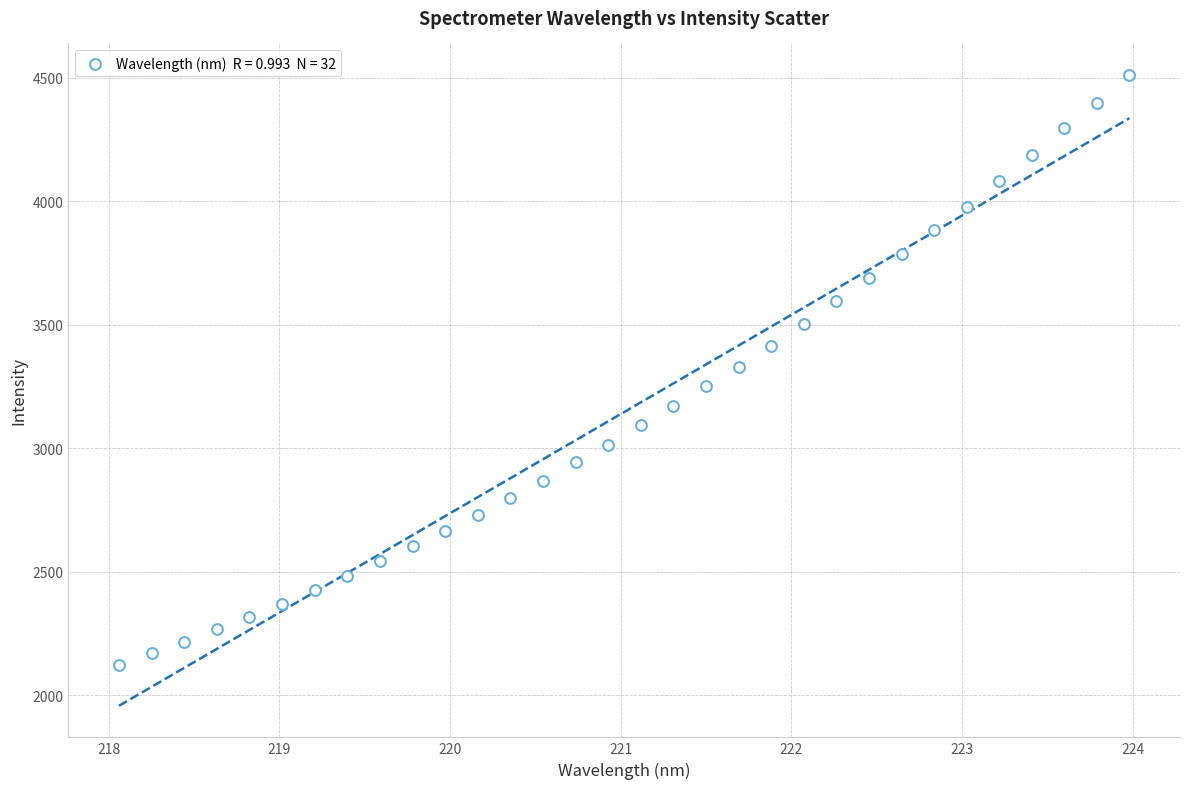

What is the range of Y values (max minus min)?

2388.2